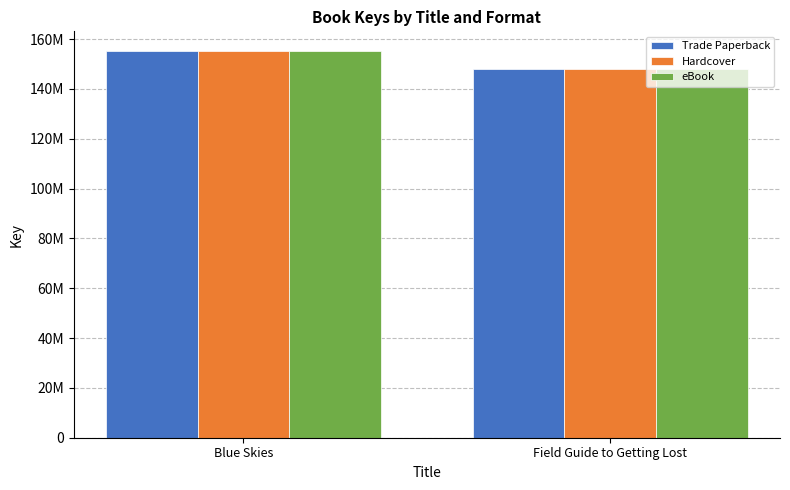

What is the value of the eBook bar at the 1st from the left?

155334545